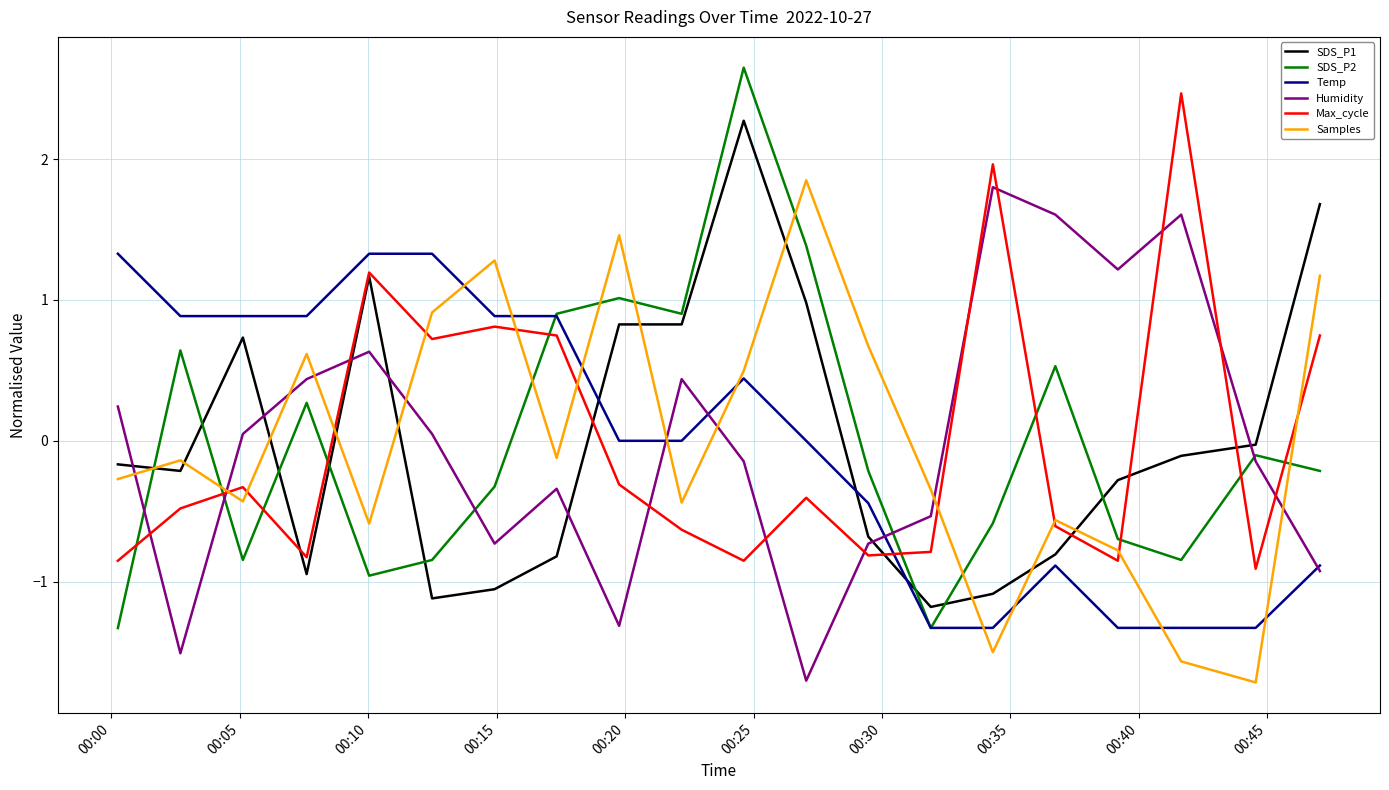

What is the smallest value displayed?

-1.7